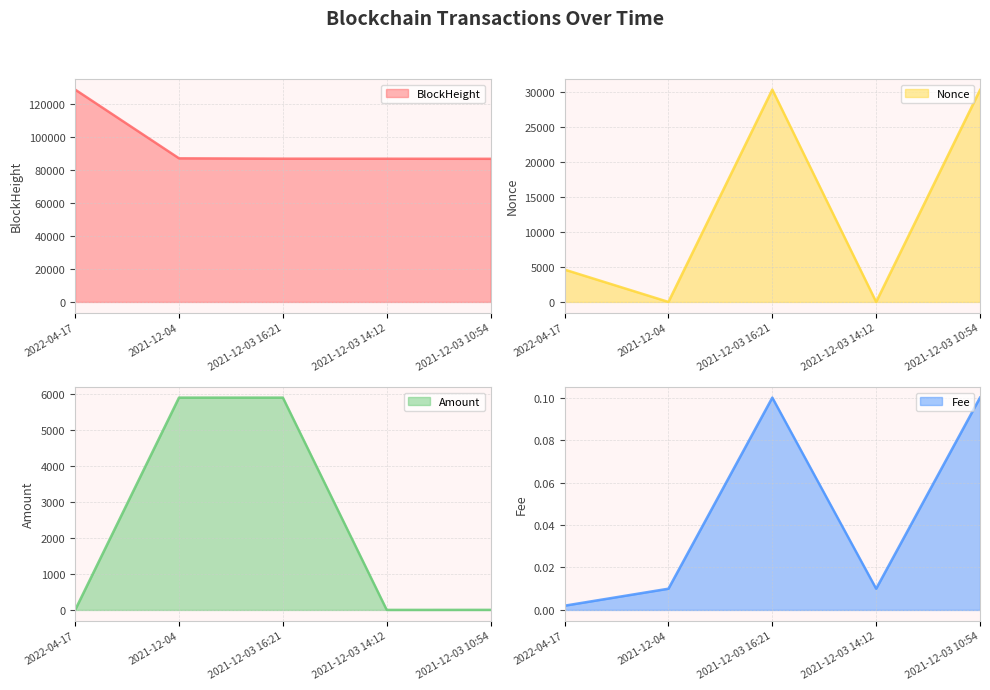

What is the sum of all BlockHeight values?

476369